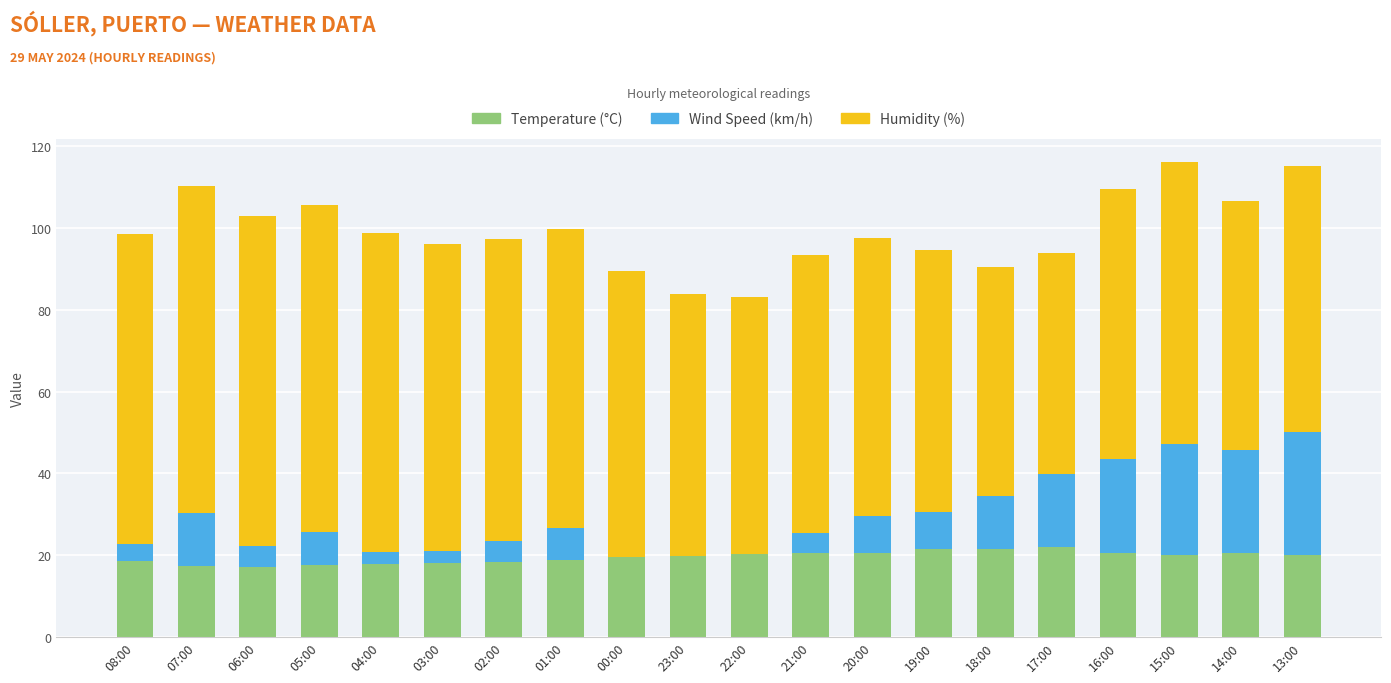

What is the total value across all series at 04:00?

98.8